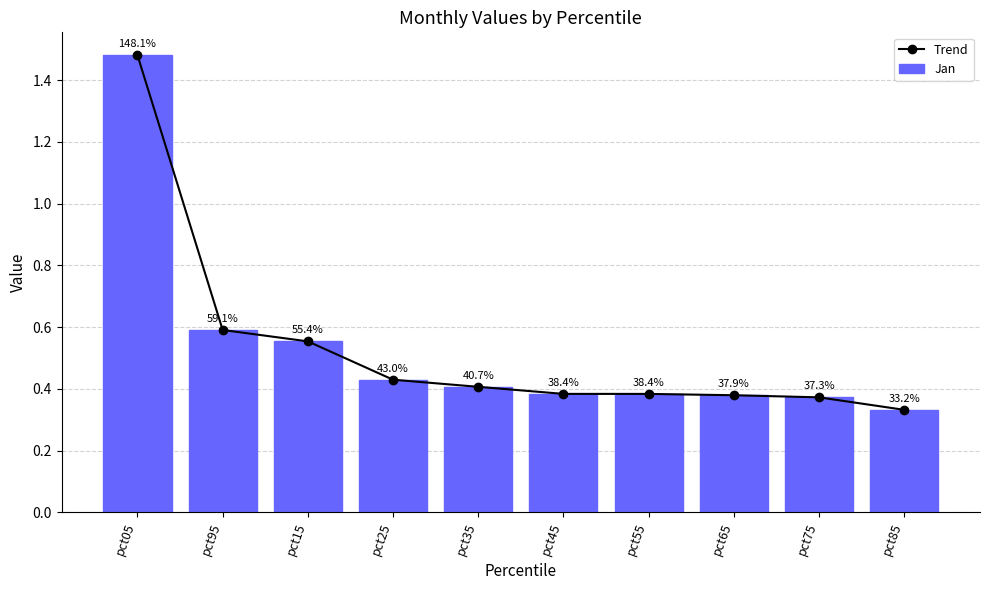

Does the chart contain stacked bars?

No